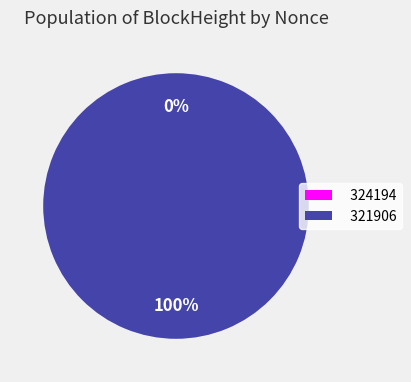

Which category has the smallest portion of the pie?

324194